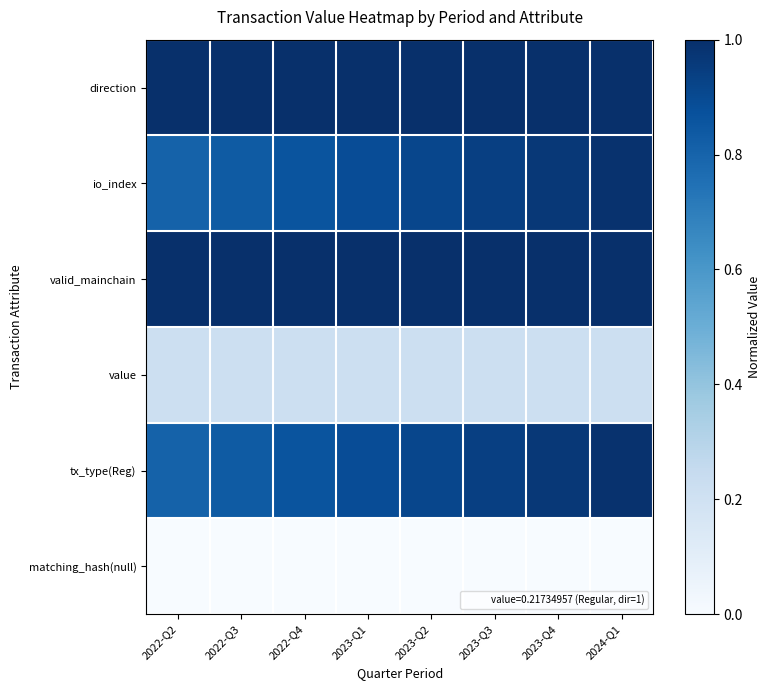

What is the maximum value shown in the chart?

1.0